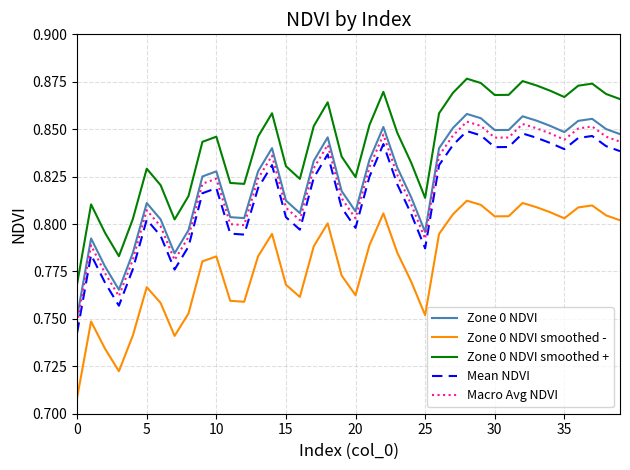

What are all the series names shown in the legend?

Zone 0 NDVI, Zone 0 NDVI smoothed -, Zone 0 NDVI smoothed +, Mean NDVI, Macro Avg NDVI